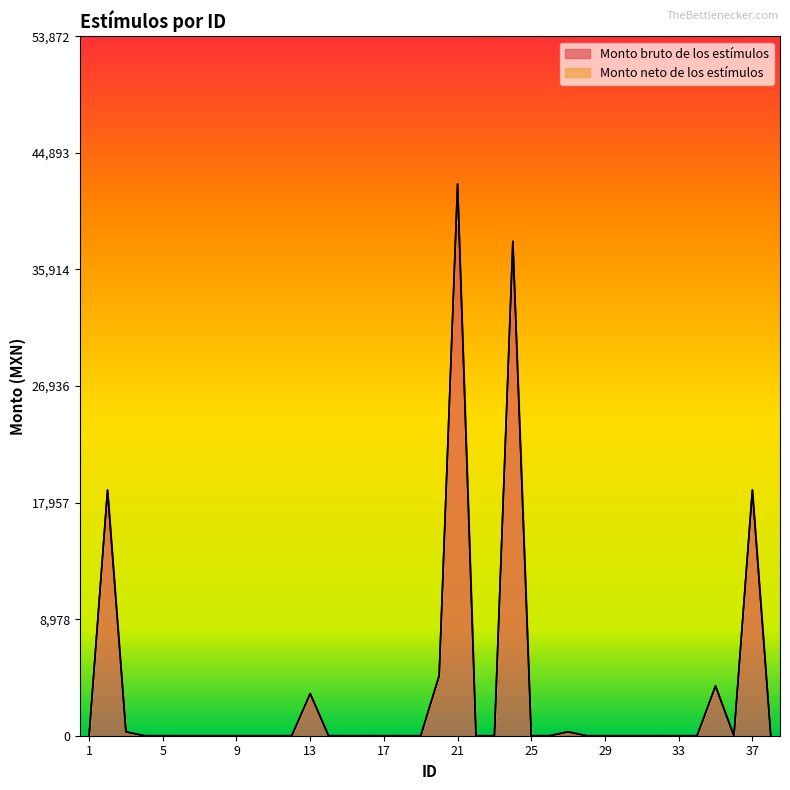

How many lines are shown in the chart?

2